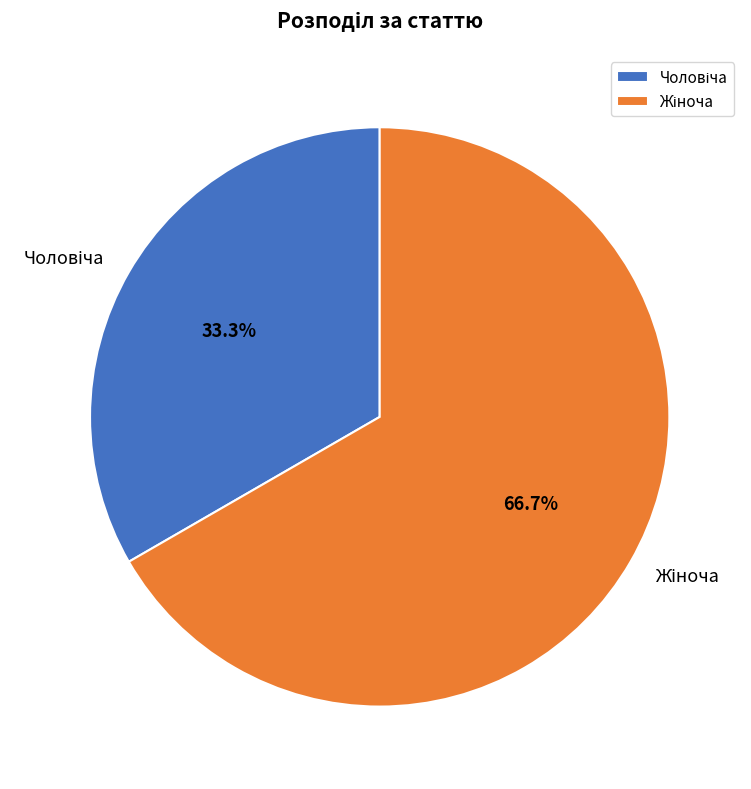

Is there a majority slice in this chart?

Yes